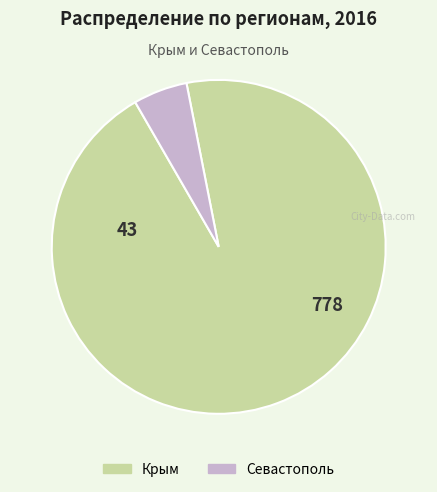

Is the sum of Крым and Севастополь greater than half?

Yes